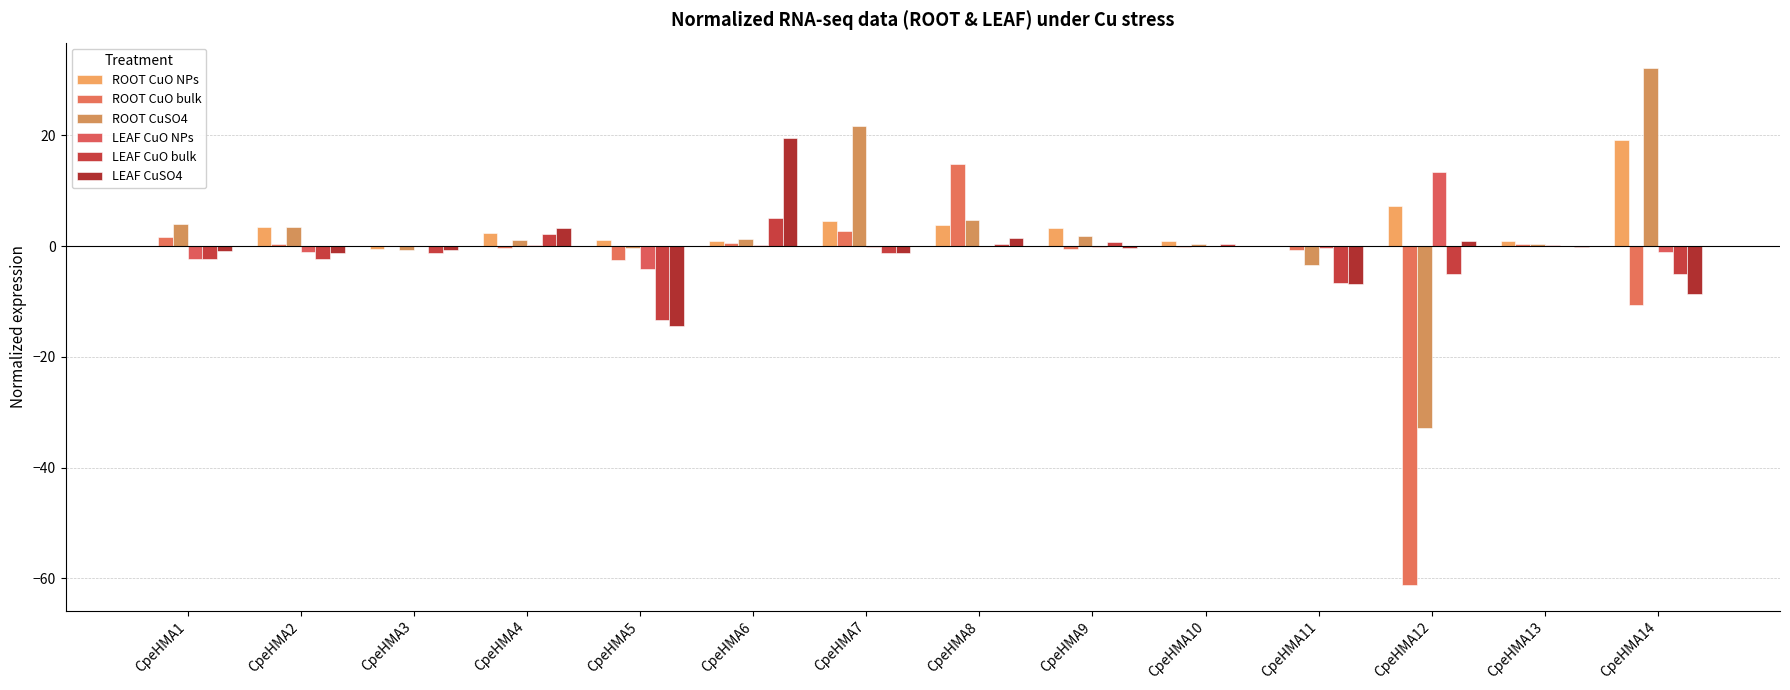

How many series are shown in this chart?

6